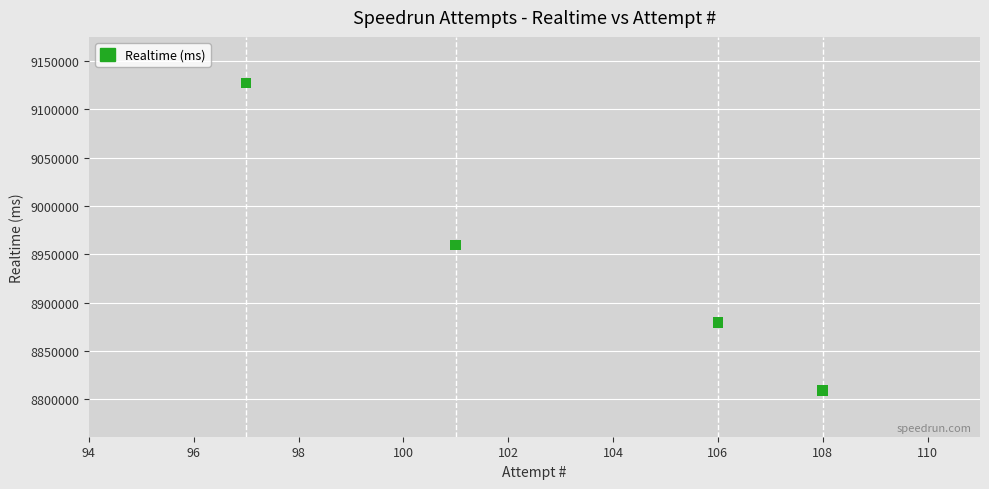

What is the range of Y values (max minus min)?

318245